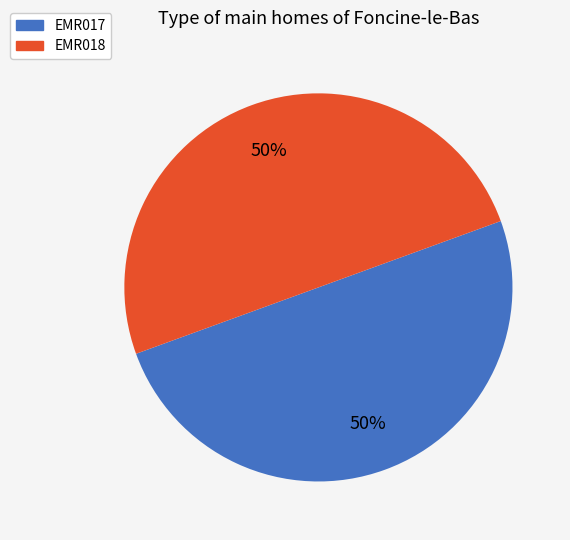

What is the ratio of the value at EMR017 to the value at EMR018?

1.0